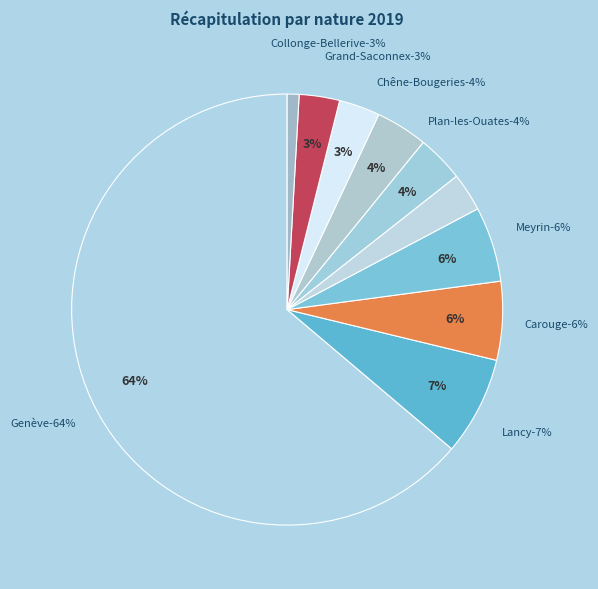

Does Lancy account for over 50% of the chart?

No